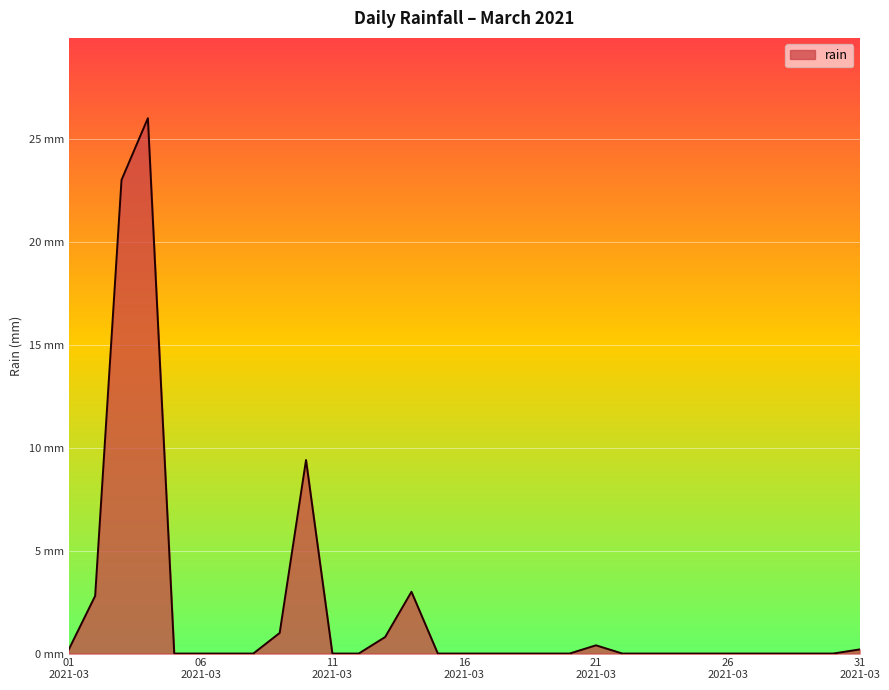

Which category has the lowest value across all series?

2021-03-05